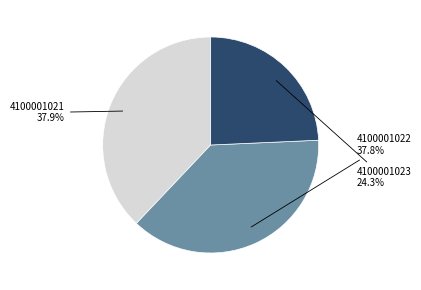

How many slices are in this pie chart?

3